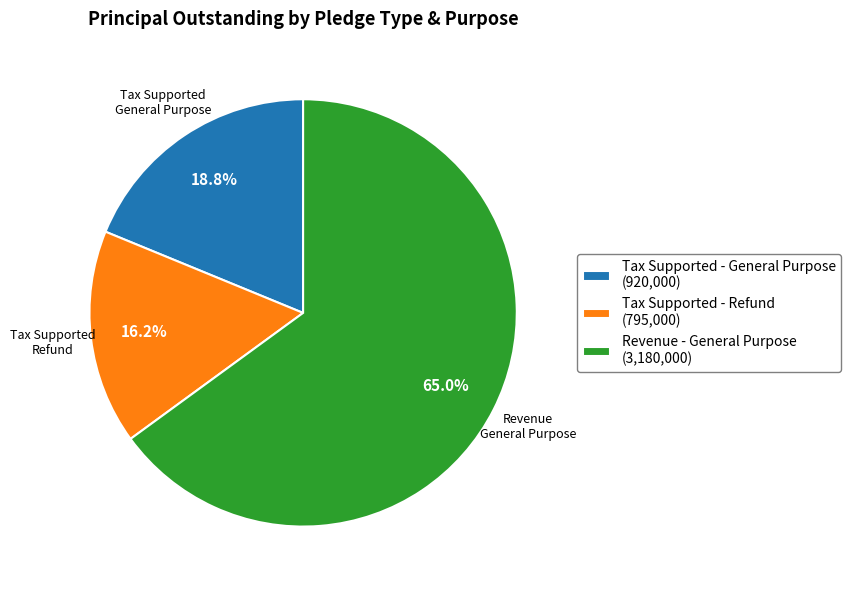

Which slice represents more than half of the pie?

Revenue - General Purpose